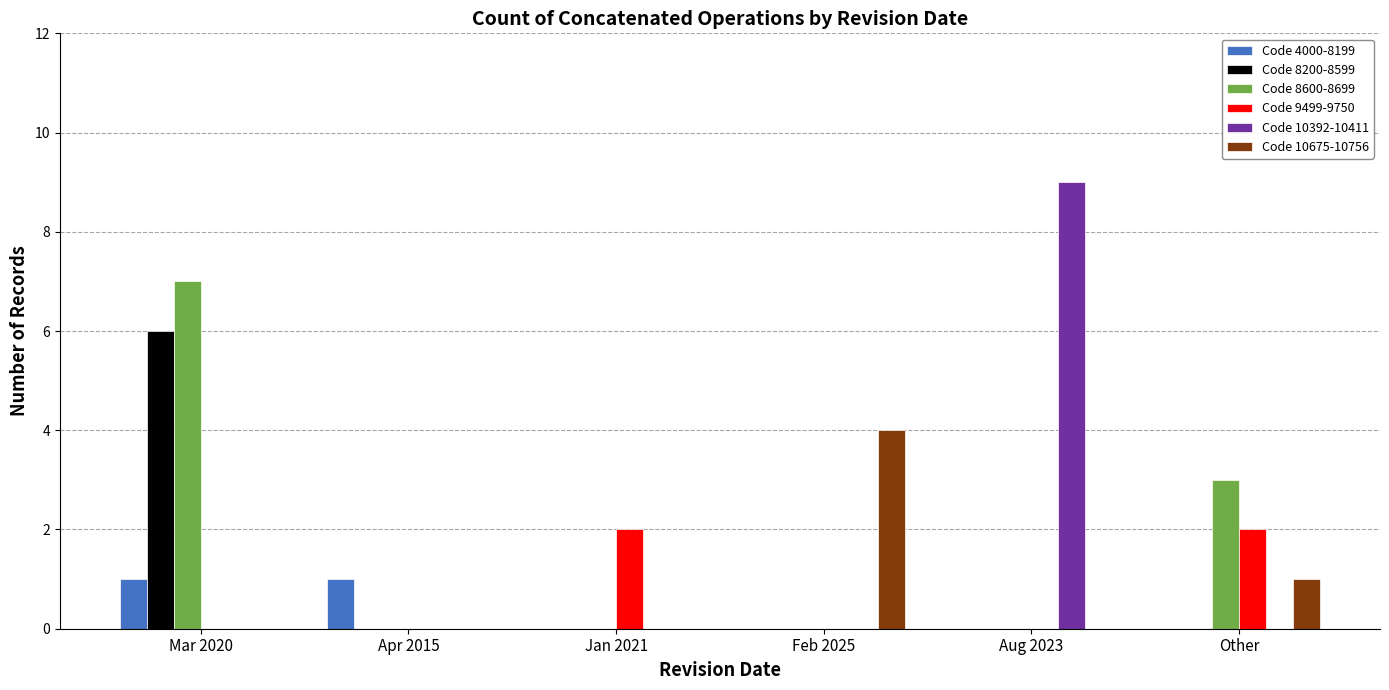

The Code 10392-10411 series shows 0 at Other. True or false?

True